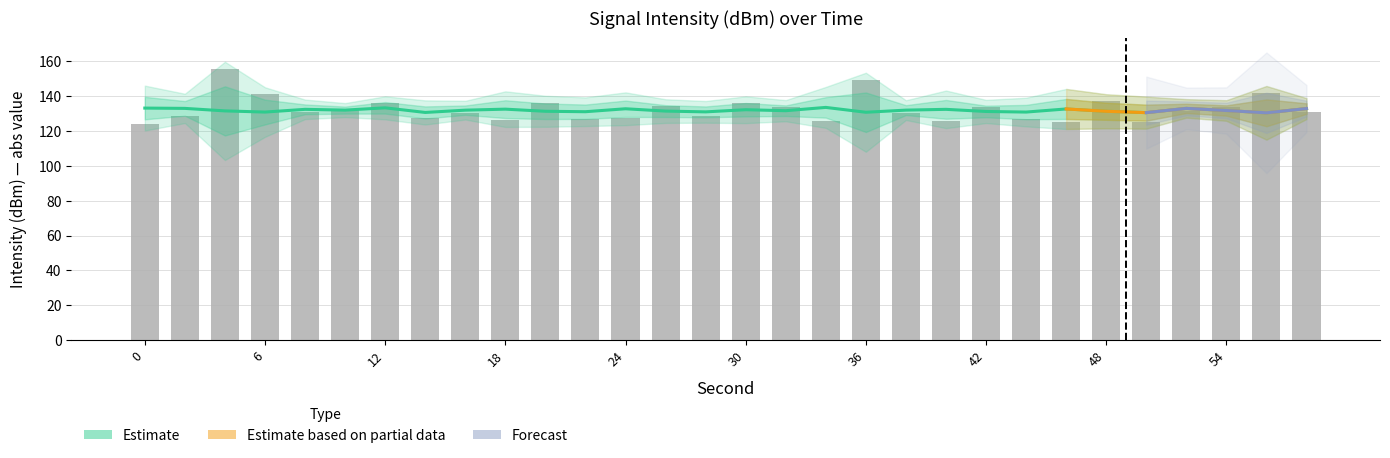

At which label is bar_intensity closest to 139?

6